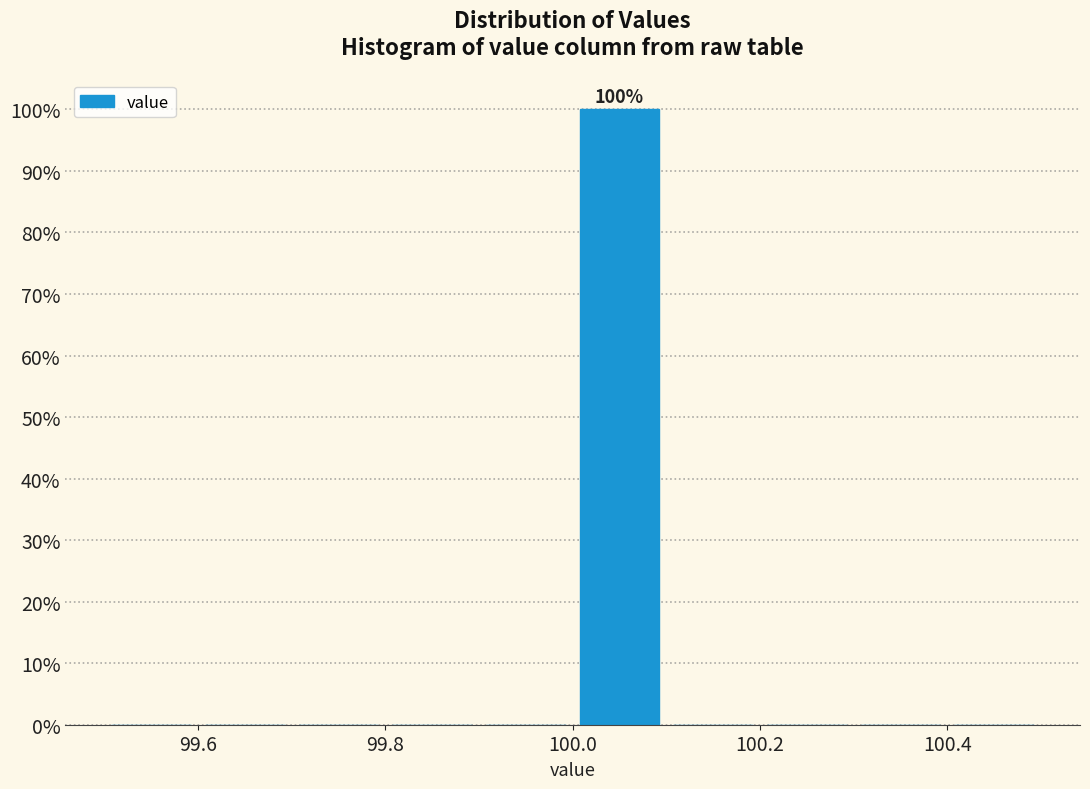

Which range on the x-axis has the tallest bar?

100.0 to 100.1